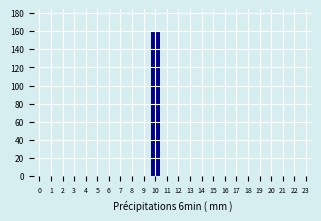

Reading left to right, what are all the values shown in this chart?

0=0	1=0	2=0	3=0	4=0	5=0	6=0	7=0	8=0	9=0	10=160	11=0	12=0	13=0	14=0	15=0	16=0	17=0	18=0	19=0	20=0	21=0	22=0	23=0